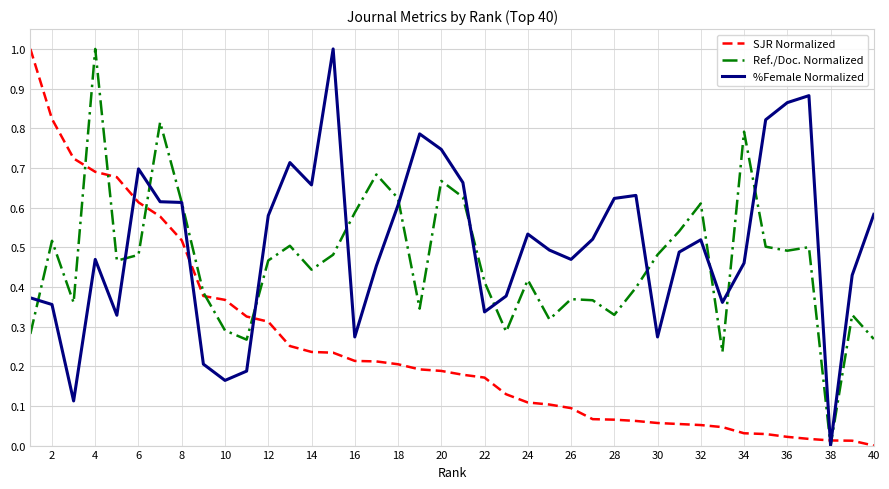

After their last crossing, which series has the higher values: SJR Normalized or %Female Normalized?

%Female Normalized